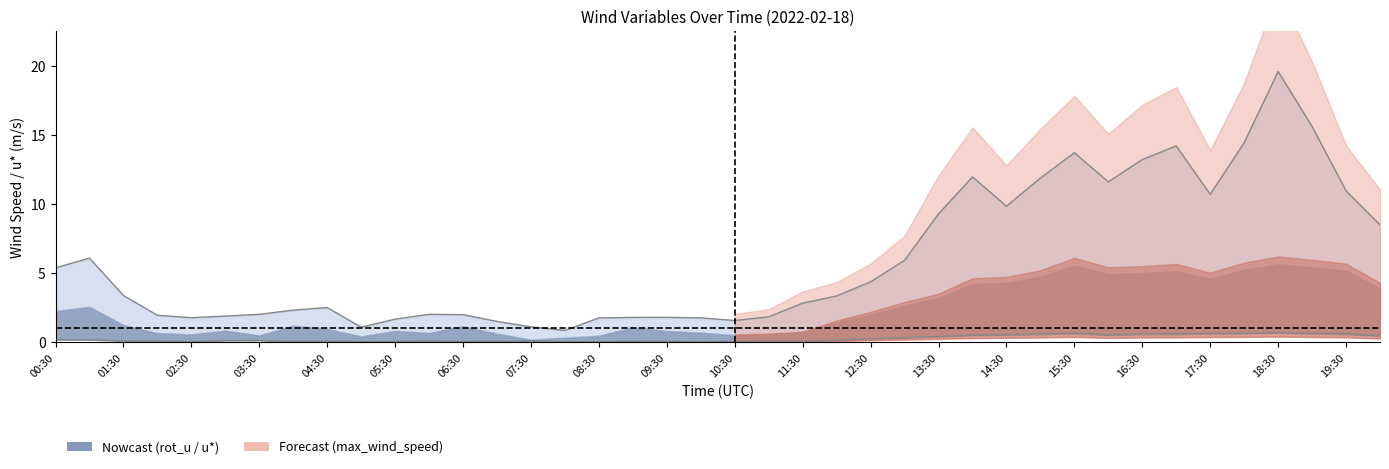

Reading left to right, transcribe all the data shown in this chart.

rot_u: 0.2	0.2	0.1	0.1	0.0	0.1	0.1	0.1	0.1	0.0	0.1	0.1	0.0	0.1	0.1	0.0	0.0	0.0	0.1	0.0	0.1	0.1	0.1	0.2	0.3	0.3	0.4	0.5	0.5	0.6	0.6	0.5	0.6	0.6	0.6	0.6	0.7	0.6	0.6	0.5
max_wind_speed: 5.4	6.1	3.4	2.0	1.8	1.9	2.0	2.3	2.5	1.1	1.7	2.0	2.0	1.5	1.1	0.9	1.8	1.8	1.8	1.8	1.6	1.8	2.8	3.3	4.4	5.9	9.3	12.0	9.8	11.9	13.7	11.6	13.2	14.2	10.7	14.4	19.6	15.6	11.0	8.5